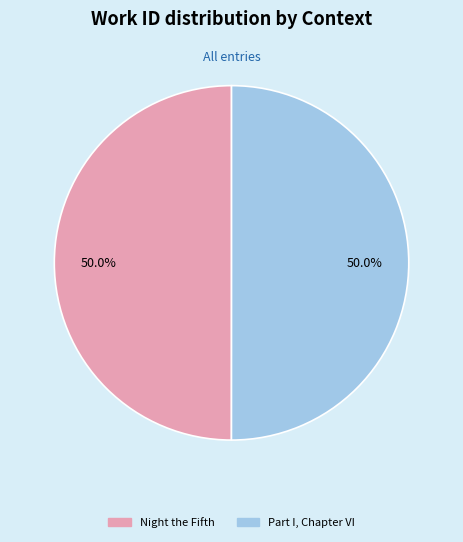

What is the ratio of the value at Part I, Chapter VI to the value at Night the Fifth?

1.0